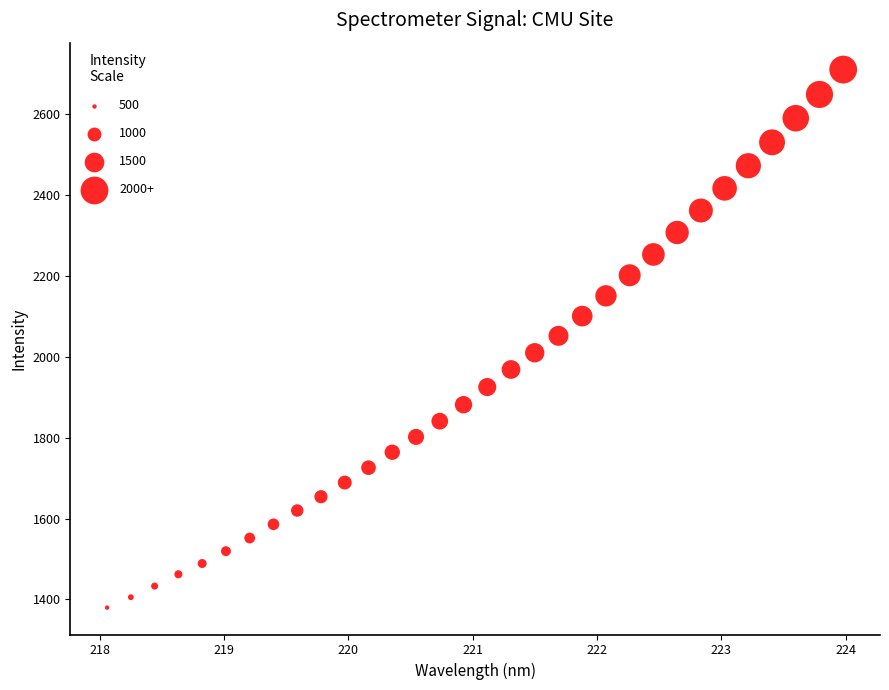

What is the range of X values (max minus min)?

5.9